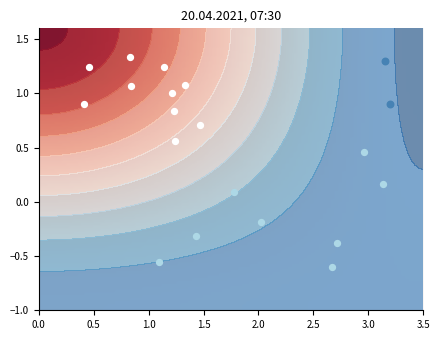

List the labels in order of fccff35f82f97d5ccbe3de651350a64107edc79 value, largest first.

1, -1